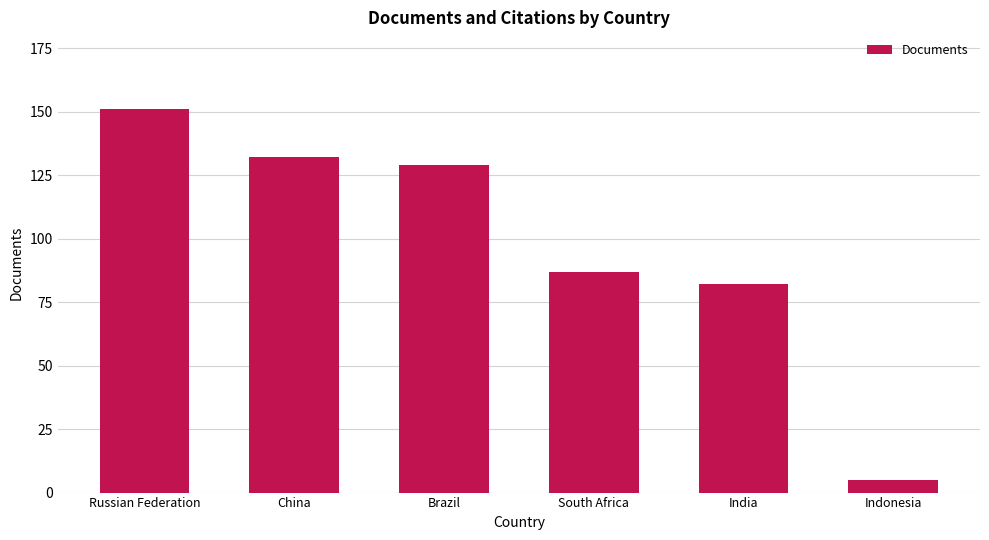

Which label corresponds to the largest value in the chart?

Russian Federation